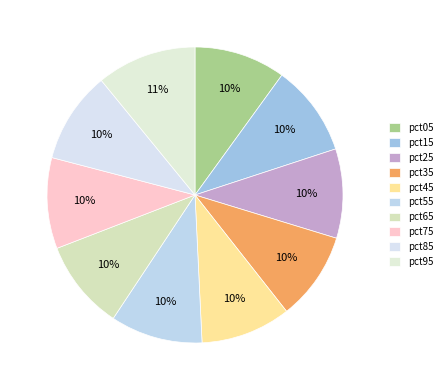

Which has a higher value, pct65 or pct55?

pct55